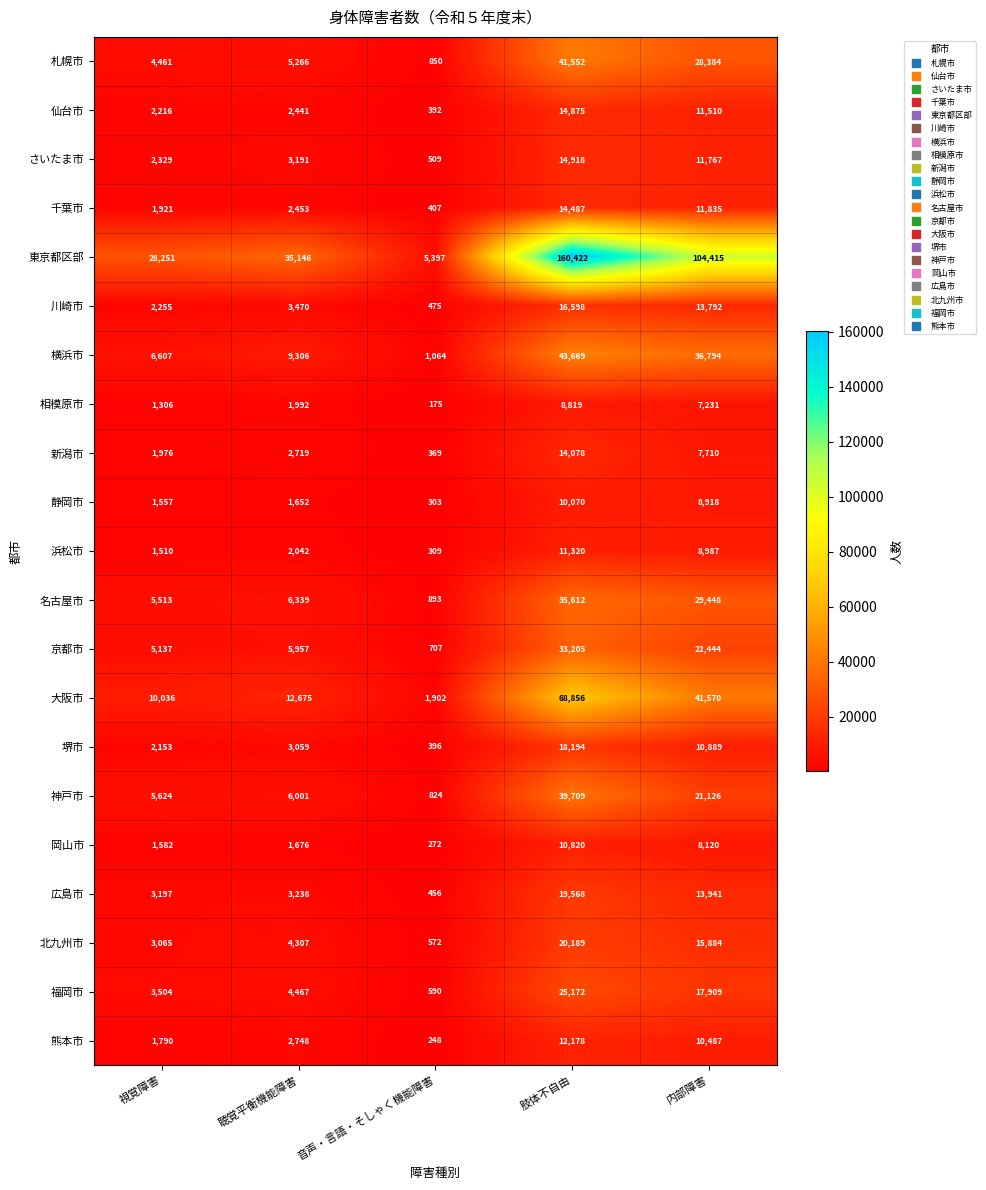

What is the approximate value of 千葉市 at 肢体不自由, to the nearest 50?

14500